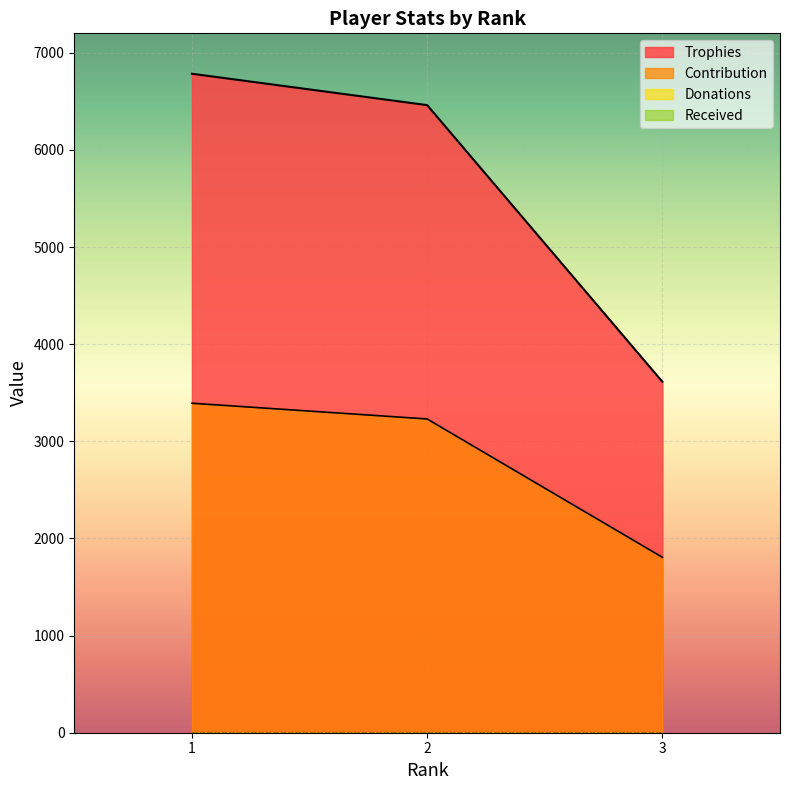

What is the difference between the maximum and minimum values in the Contribution series?

1586